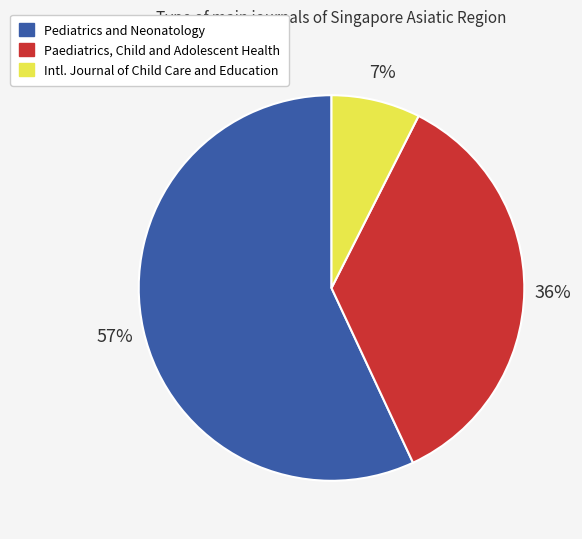

Does any single category account for the majority?

Yes